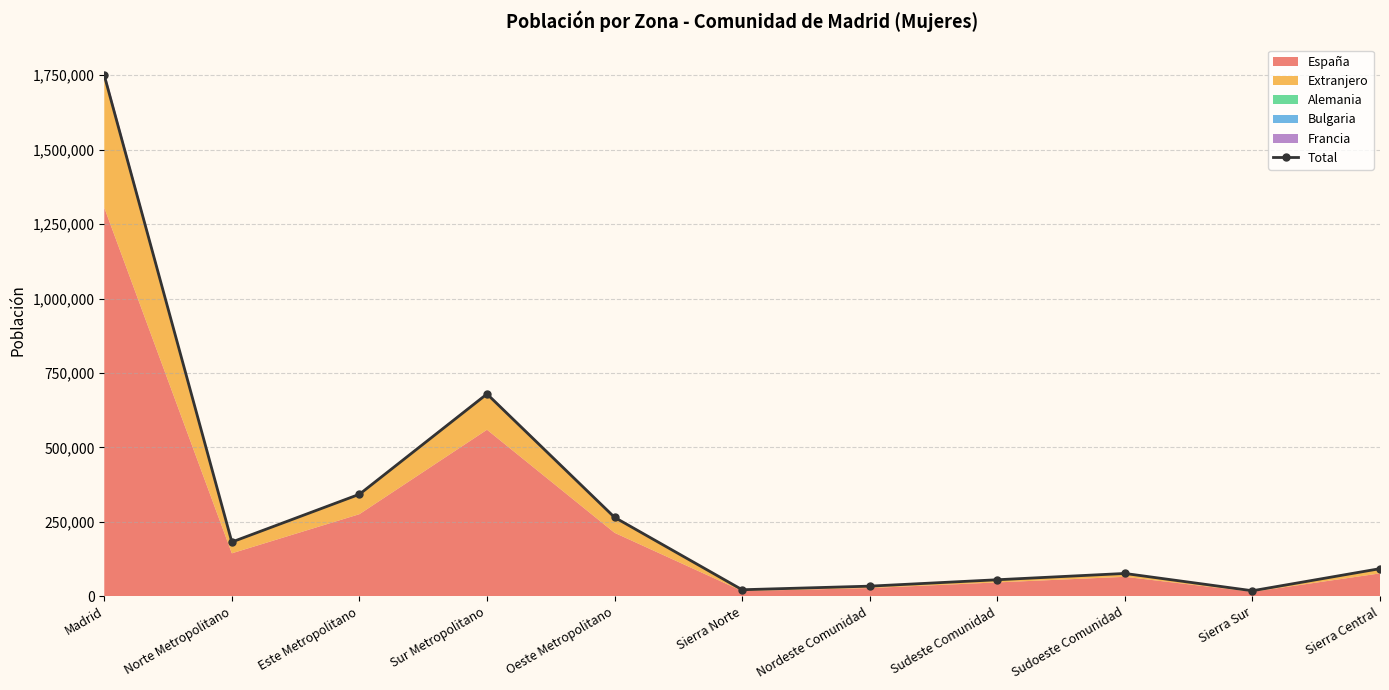

What is the label of the 9th point from the left?

Sudoeste Comunidad